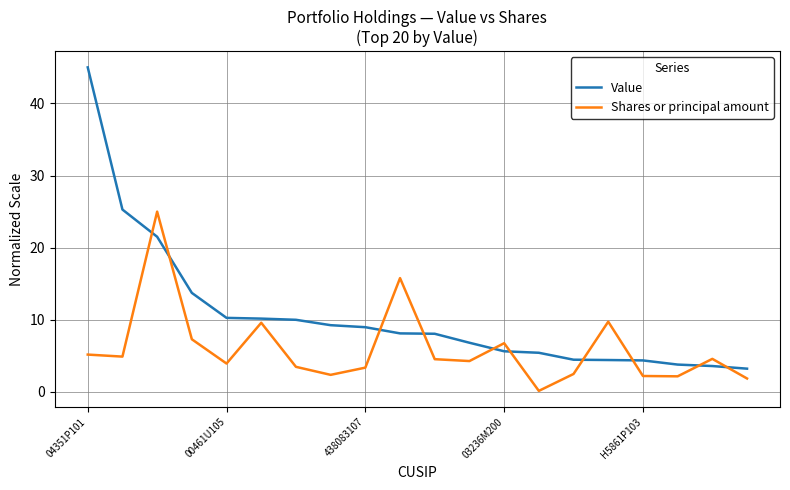

Which series has the largest total across all categories?

Value